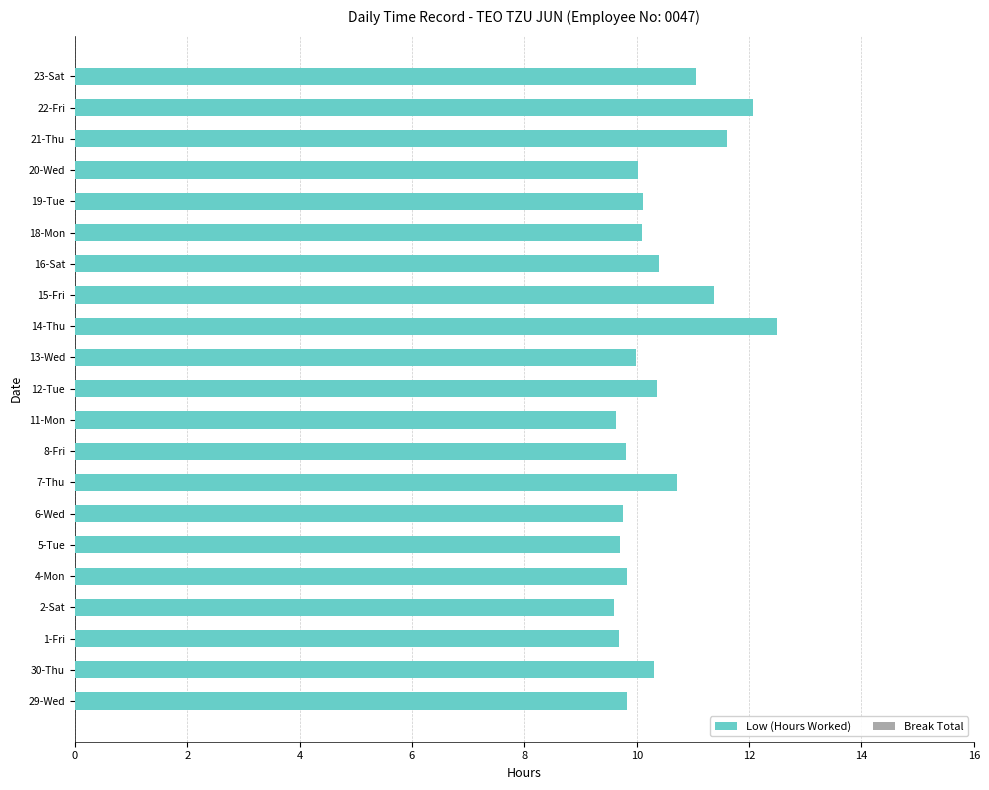

What is the average value?

10.4